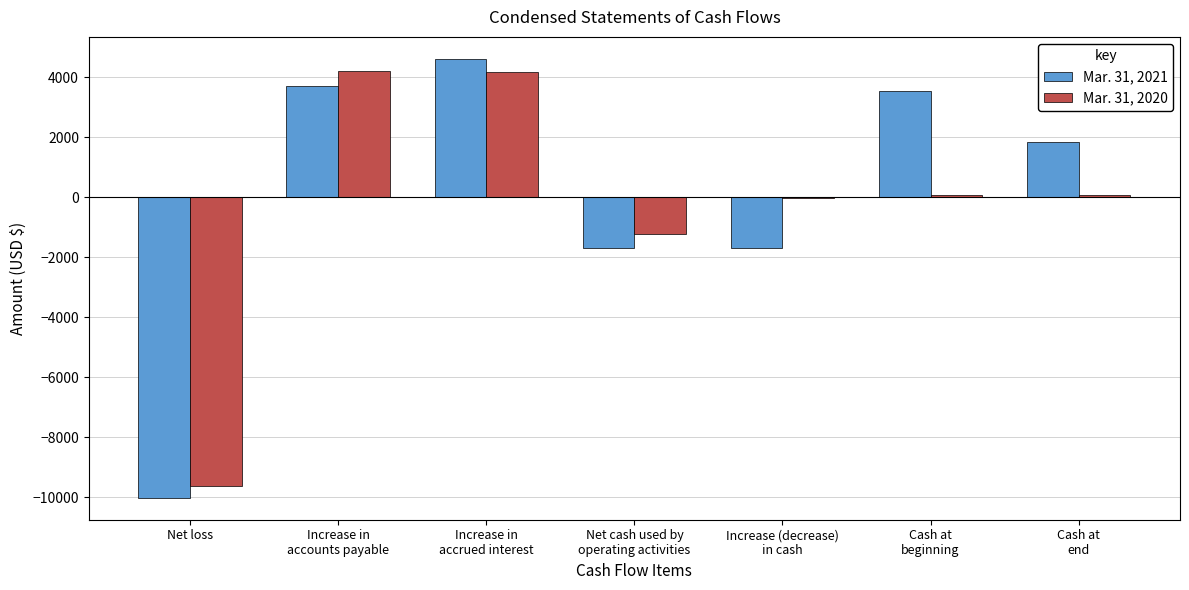

At which label does Mar. 31, 2021 reach its peak?

Increase in
accrued interest